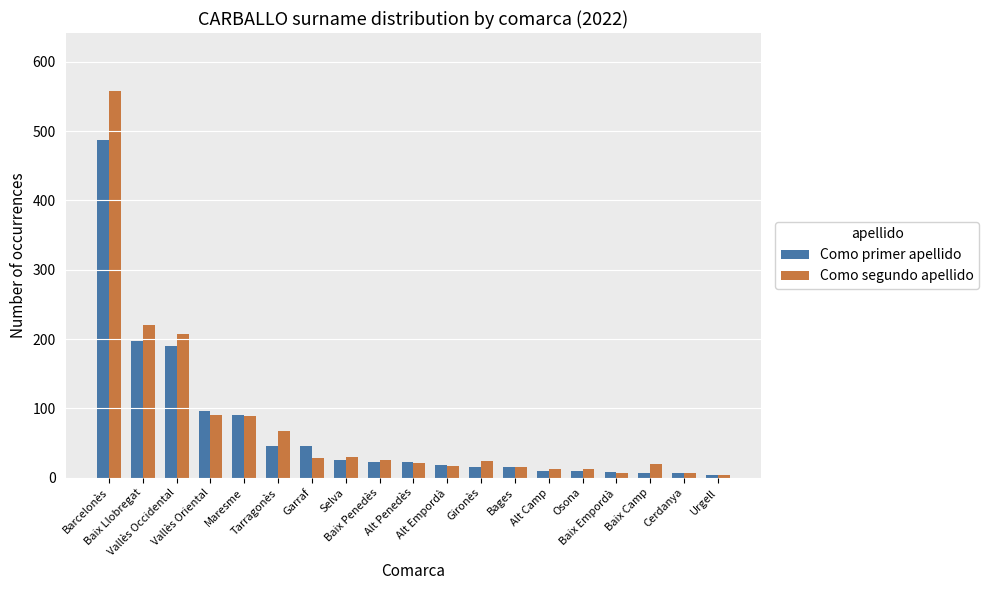

Which series has the largest total across all categories?

Como segundo apellido